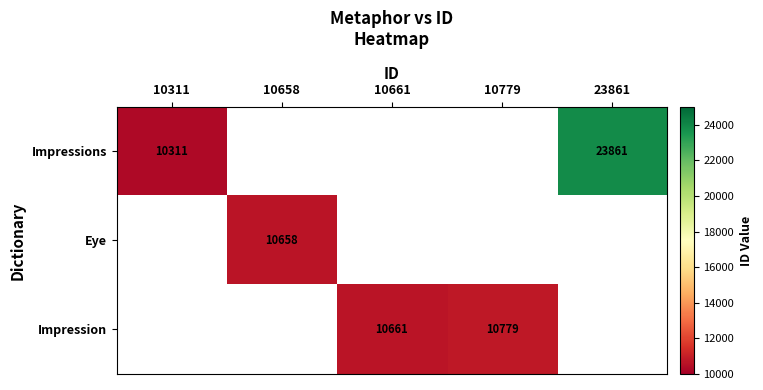

How many categories are shown in the chart?

5